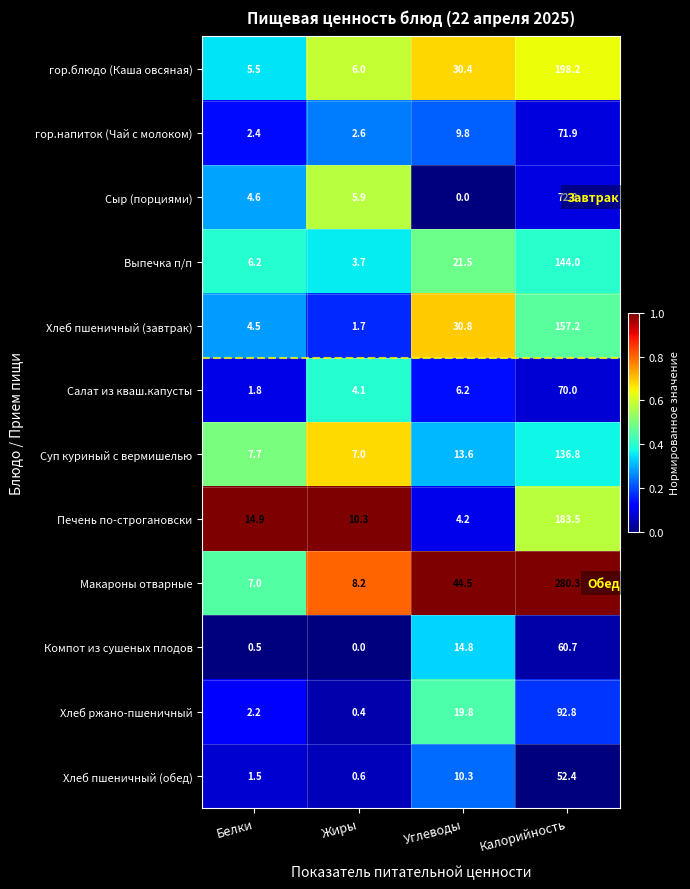

What is the difference between the maximum and minimum values in the Суп куриный с вермишелью series?

129.8